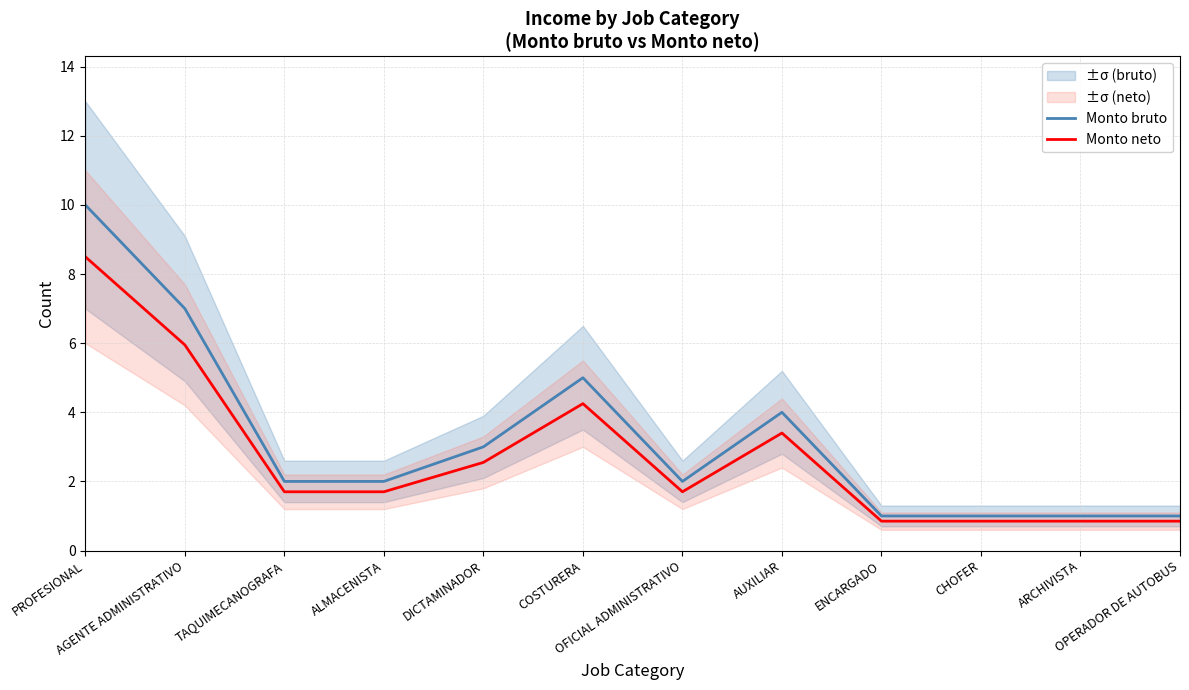

What is the value of the Monto bruto point at the 4th from the left?

2.0